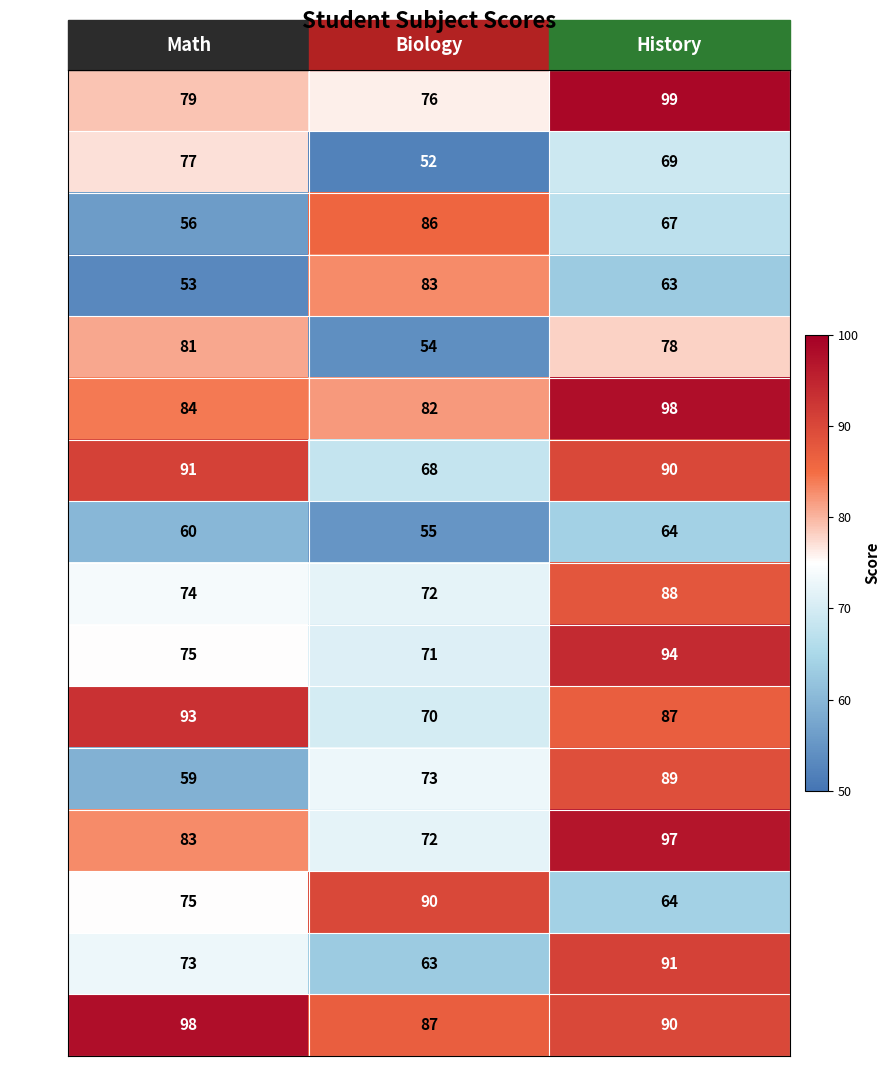

Read the Noah value at Biology, to the nearest 5.

70